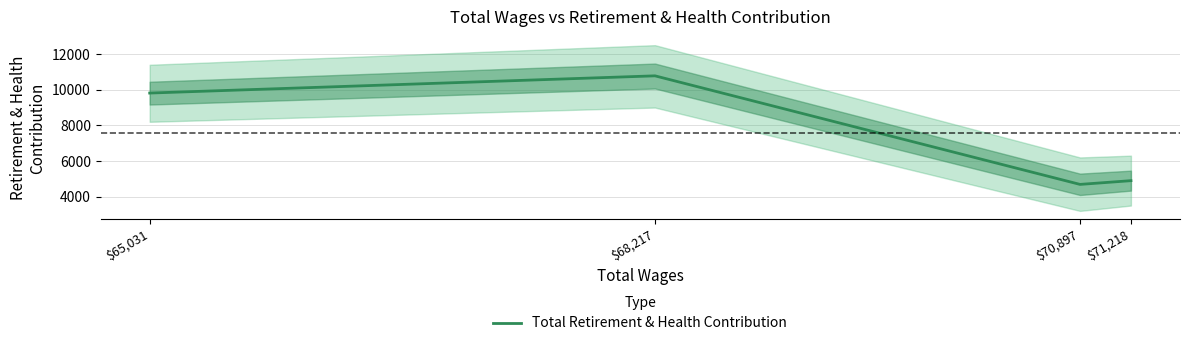

At which category does the data reach its first local valley?

$70,897